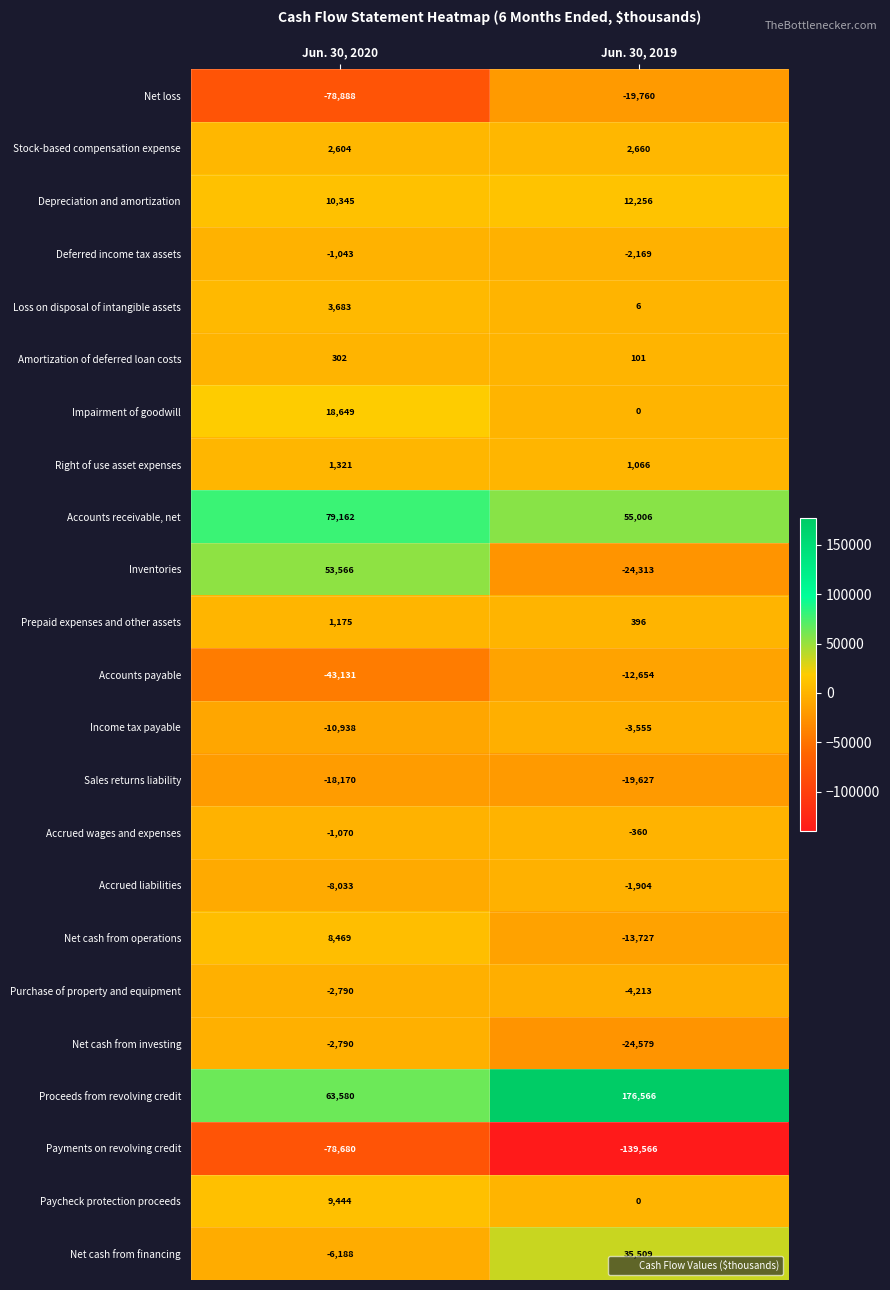

What is the smallest value displayed?

-139566